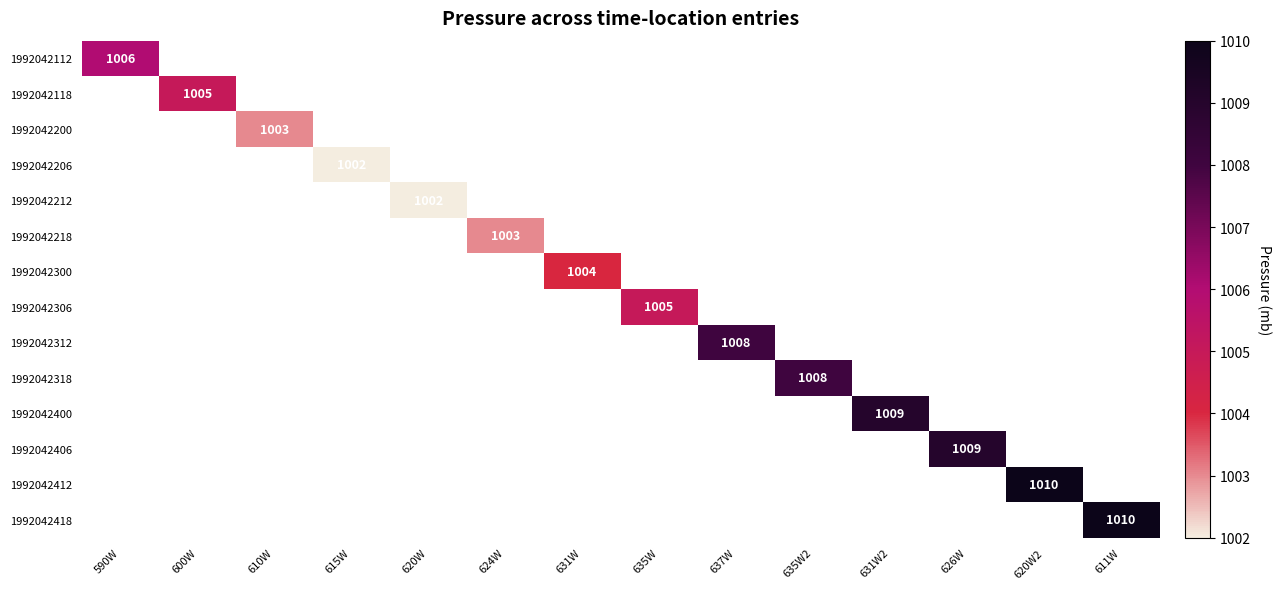

At how many categories does at least one series exceed 1002?

12